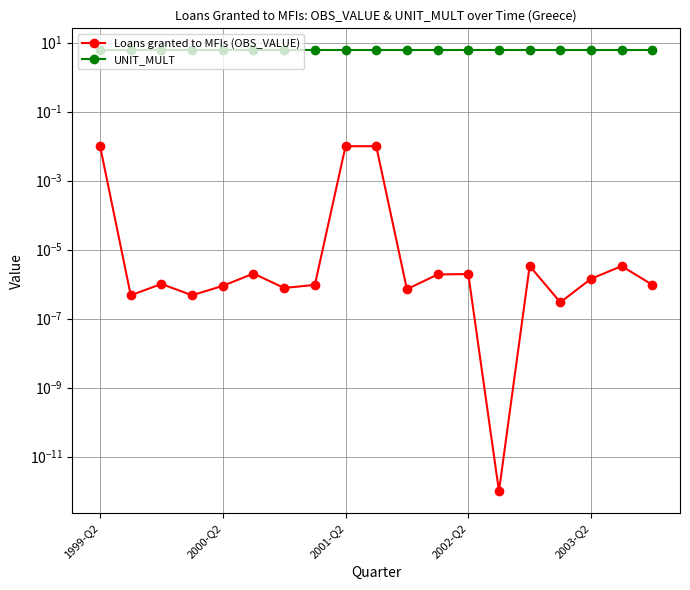

What is the greatest value displayed?

6.0